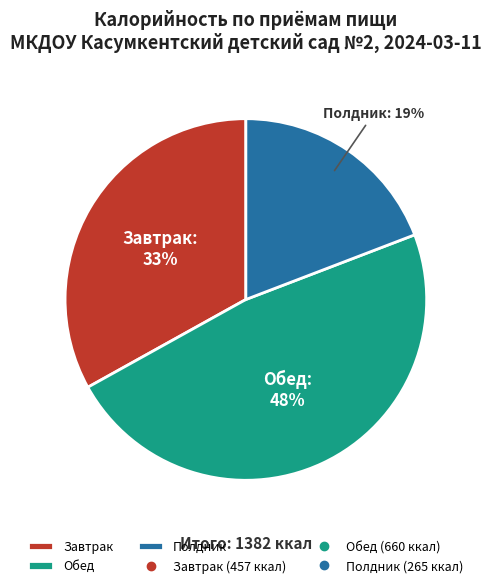

Approximately how many times larger is the value at Полдник compared to Завтрак?

0.6